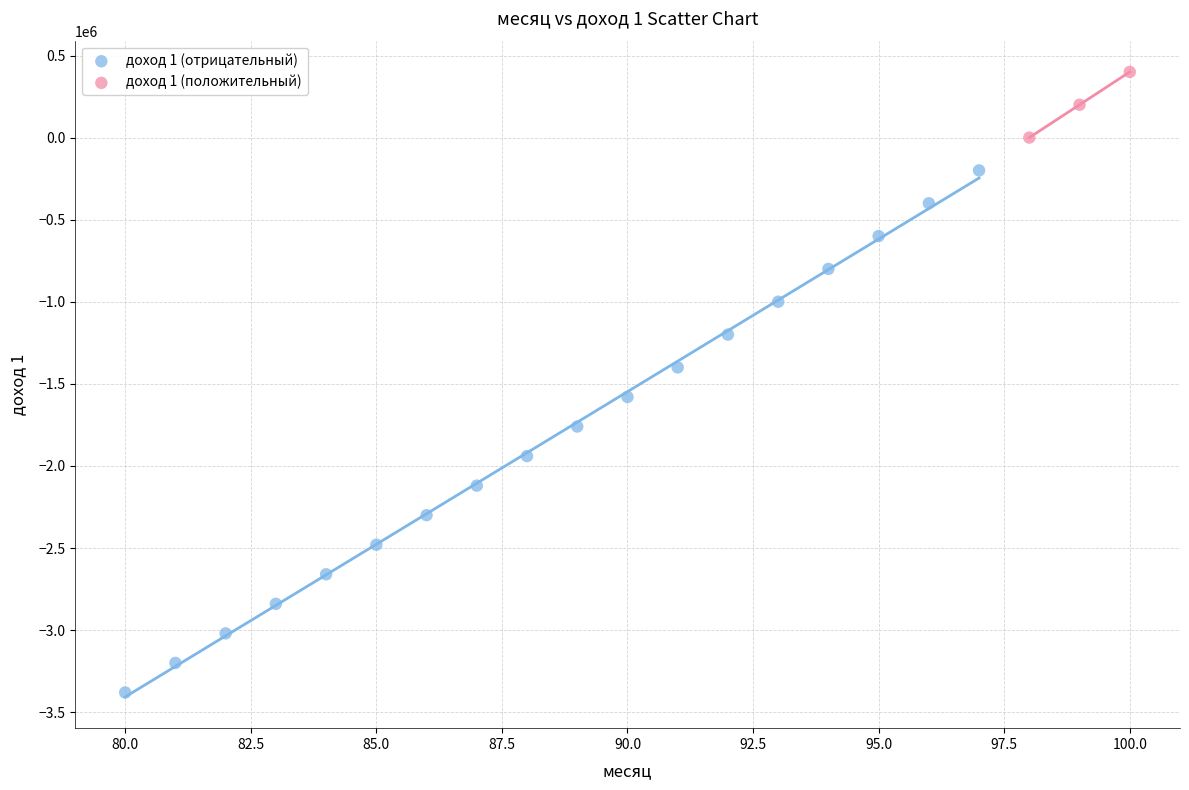

Which series reaches the minimum Y coordinate?

доход 1 (отрицательный)